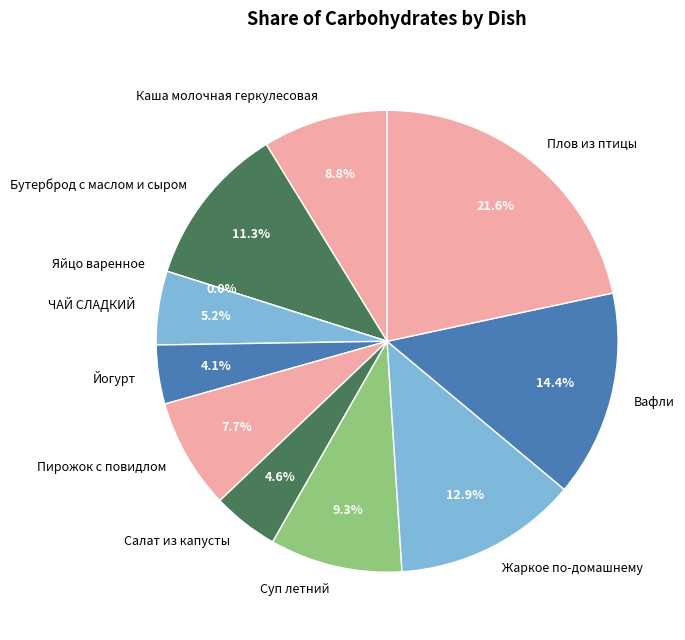

Count the number of slices in the pie.

11